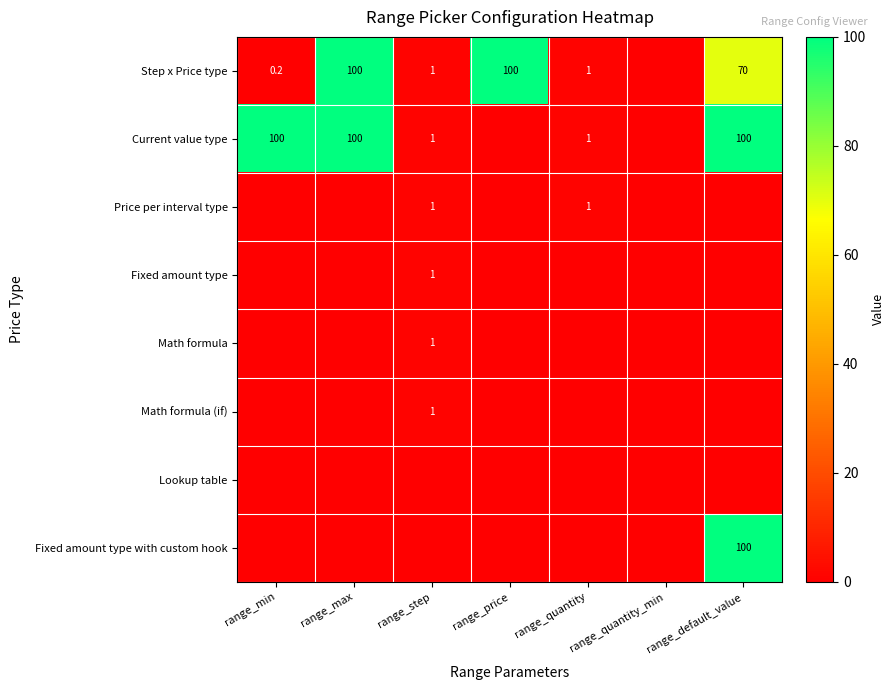

What is the difference between the highest and lowest values at range_max?

100.0